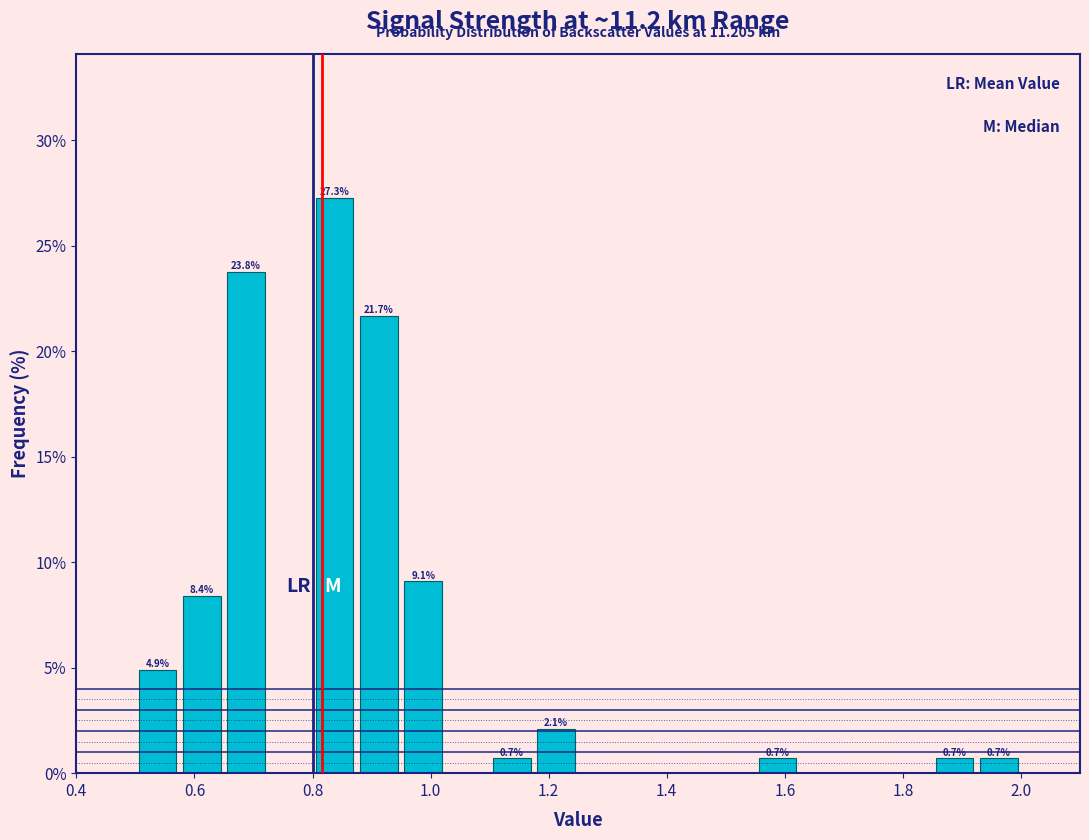

Around what value on the x-axis is the tallest bar? Give the approximate position of its centre, as read against the axis.

0.84